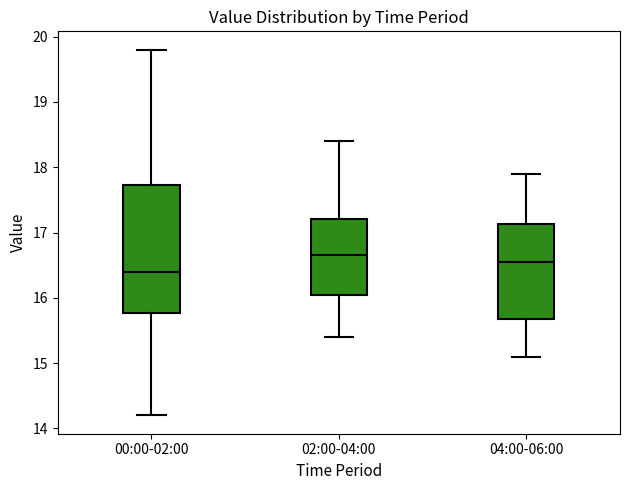

Reading left to right, read every box against the y-axis: the position of its median line, the range the box covers, and the ends of its whiskers. The values are not printed on the chart, so give them approximately, as read against the axis.

00:00-02:00: median 16.4, box 15.8 to 17.7, whiskers 14.2 to 19.8
02:00-04:00: median 16.7, box 16.1 to 17.2, whiskers 15.4 to 18.4
04:00-06:00: median 16.6, box 15.7 to 17.1, whiskers 15.1 to 17.9